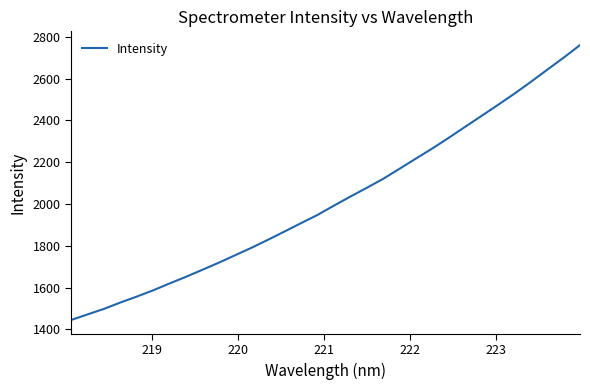

What is the maximum value shown in the chart?

2761.0